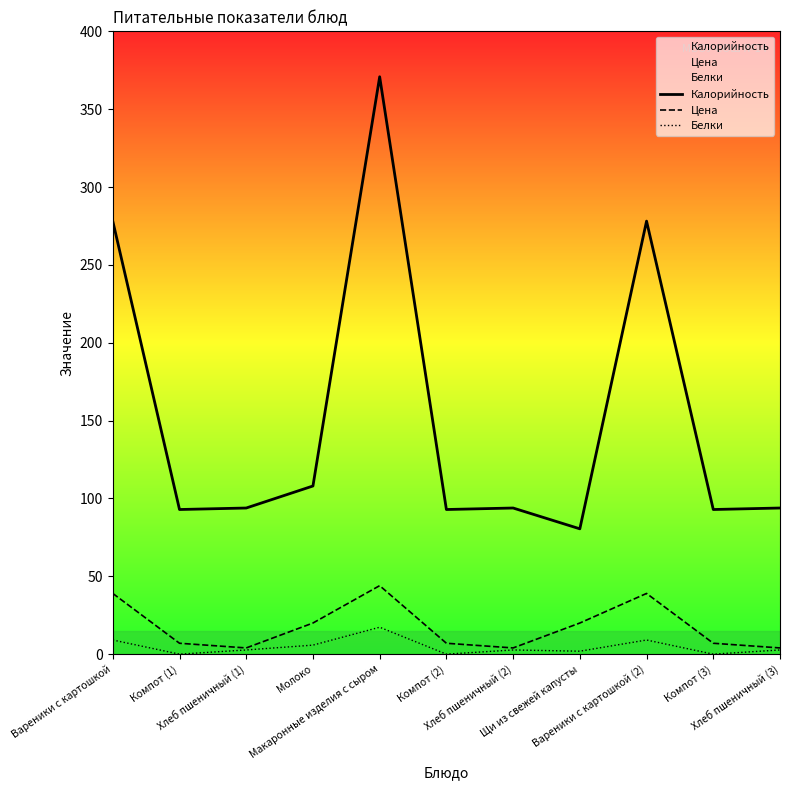

How many lines are shown in the chart?

3